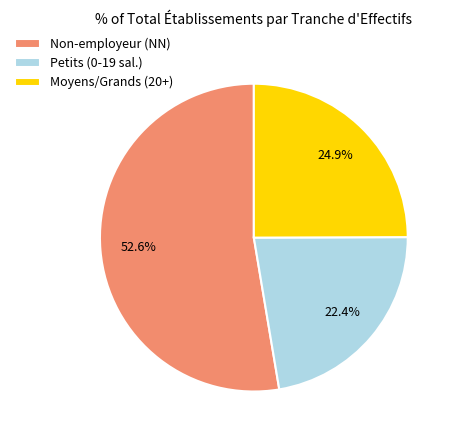

Is there a majority slice in this chart?

Yes